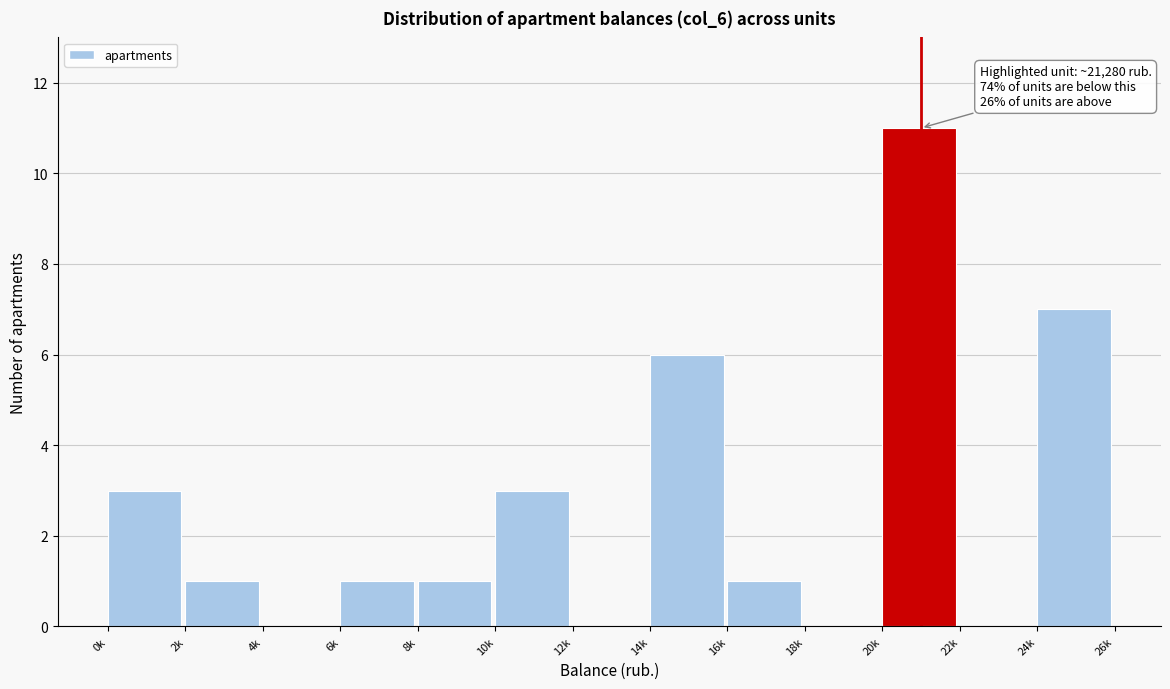

Reading right to left, extract all data points from this chart.

24k=7	22k=0	20k=11	18k=0	16k=1	14k=6	12k=0	10k=3	8k=1	6k=1	4k=0	2k=1	0k=3